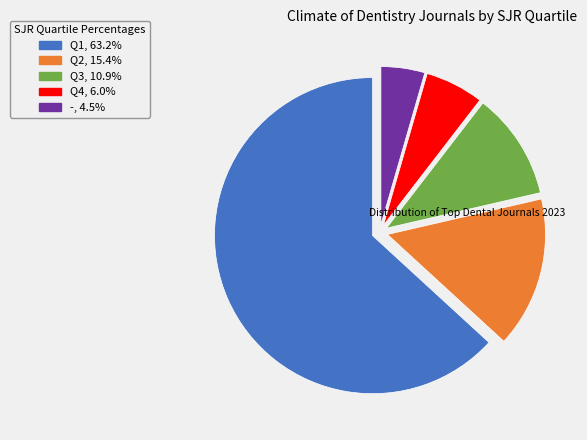

How many slices are in this pie chart?

5